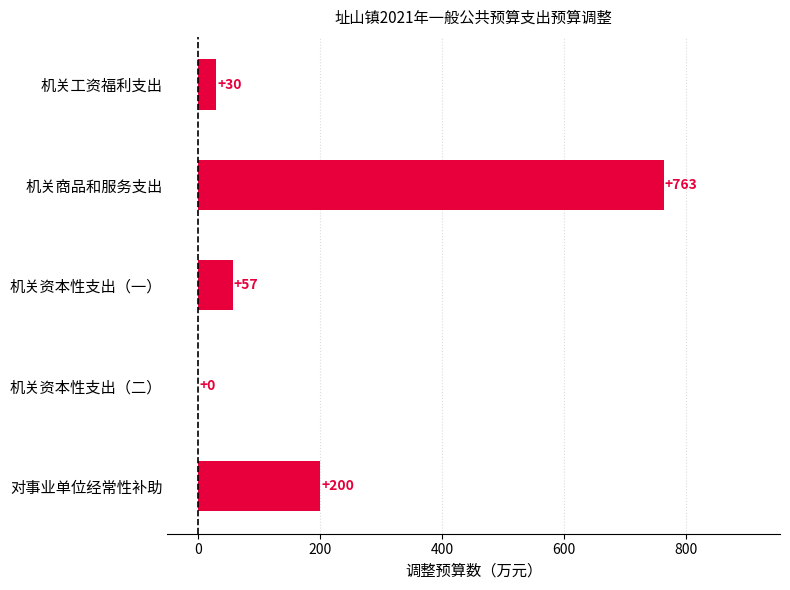

True or false: the data shows 56.9 at 机关资本性支出（一）.

True